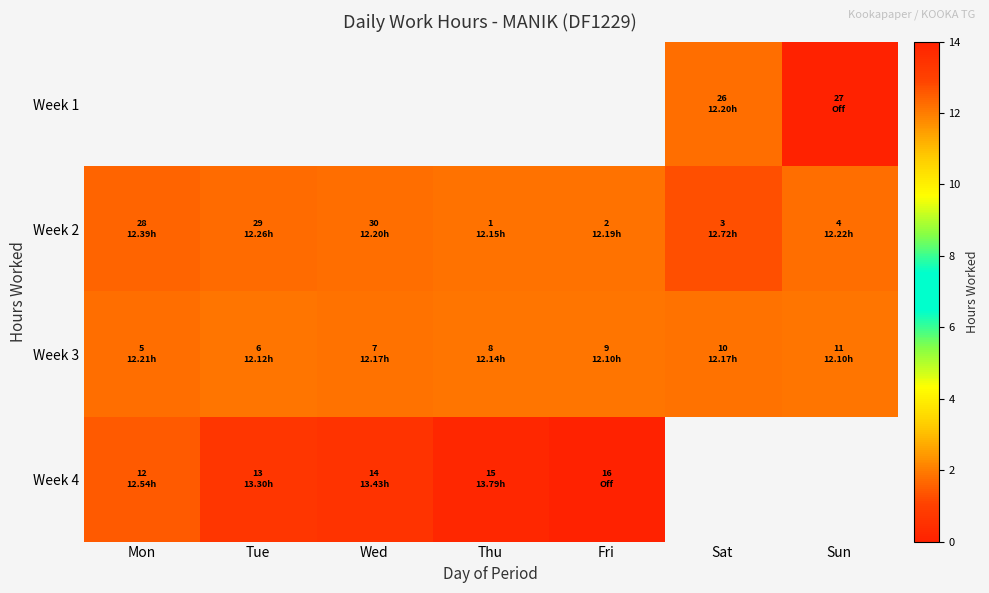

Which category has the highest value across all series?

Thu